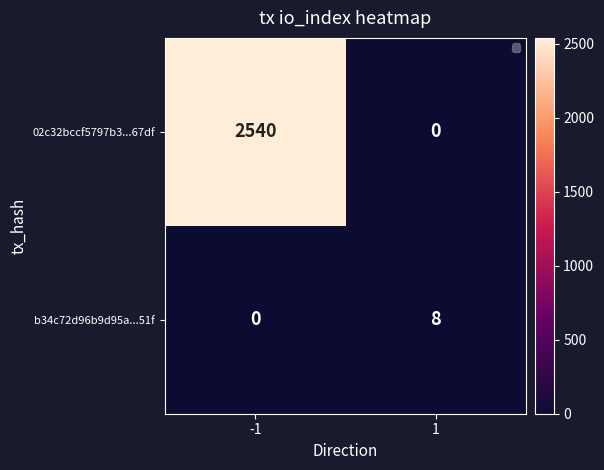

Rank the series by their maximum value, from highest to lowest.

02c32bccf5797b3...67df, b34c72d96b9d95a...51f